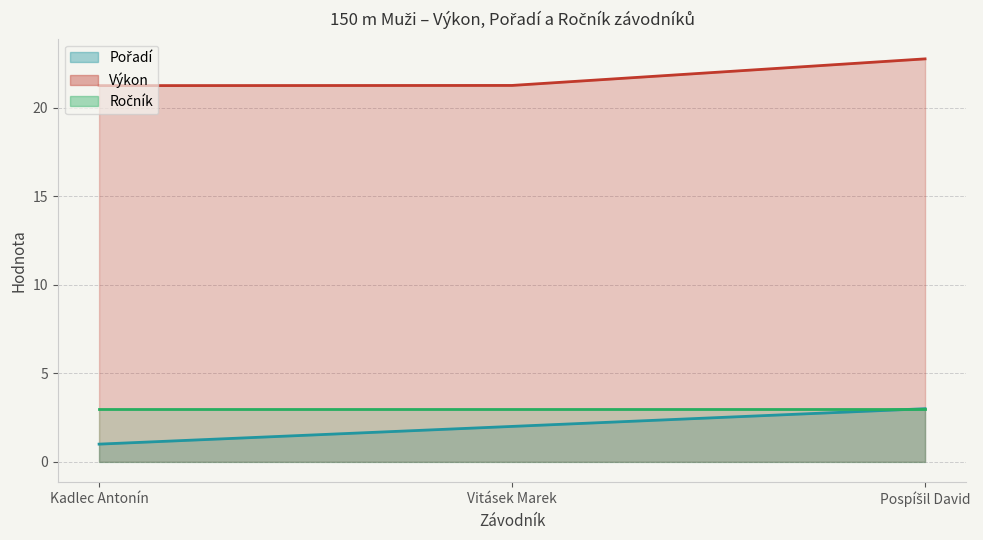

What is the label of the 3rd point from the left?

Pospíšil David